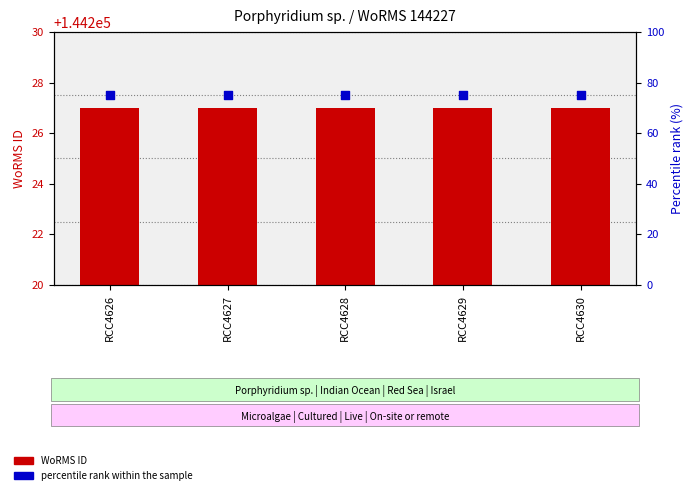

Which series has the largest total across all categories?

WoRMS ID